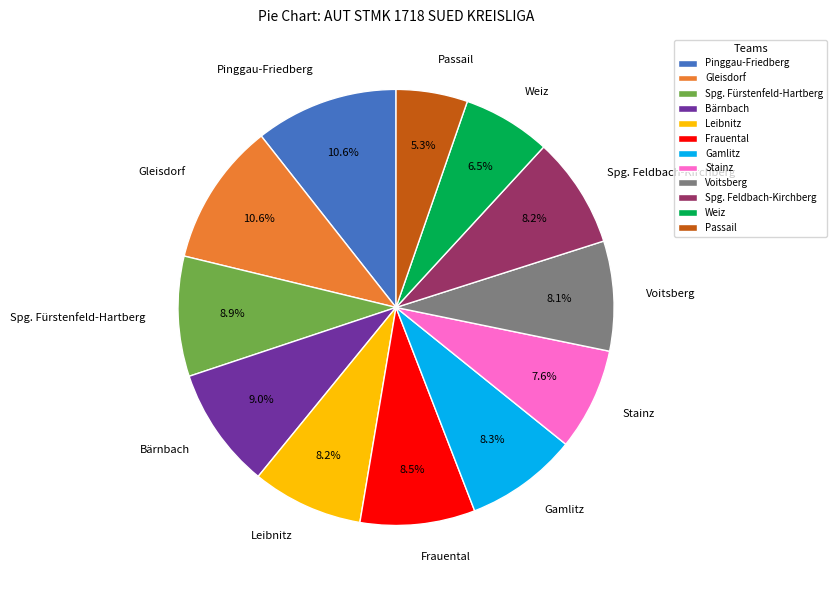

Approximately how many times larger is the value at Stainz compared to Weiz?

1.2